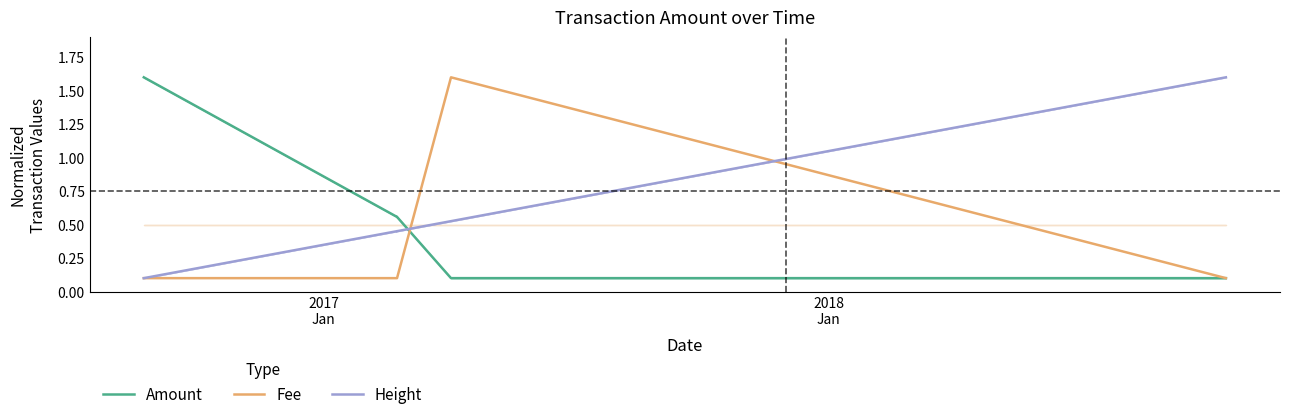

Does the chart have visible grid lines?

No